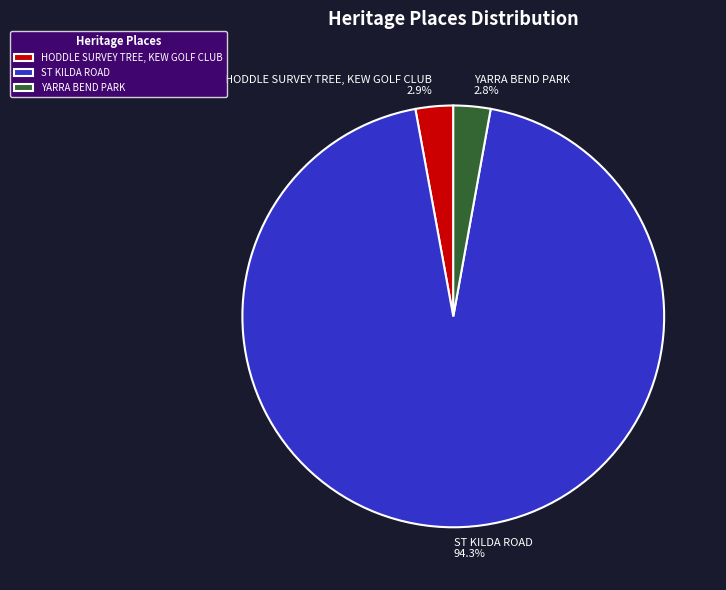

Is ST KILDA ROAD the majority of the pie?

Yes